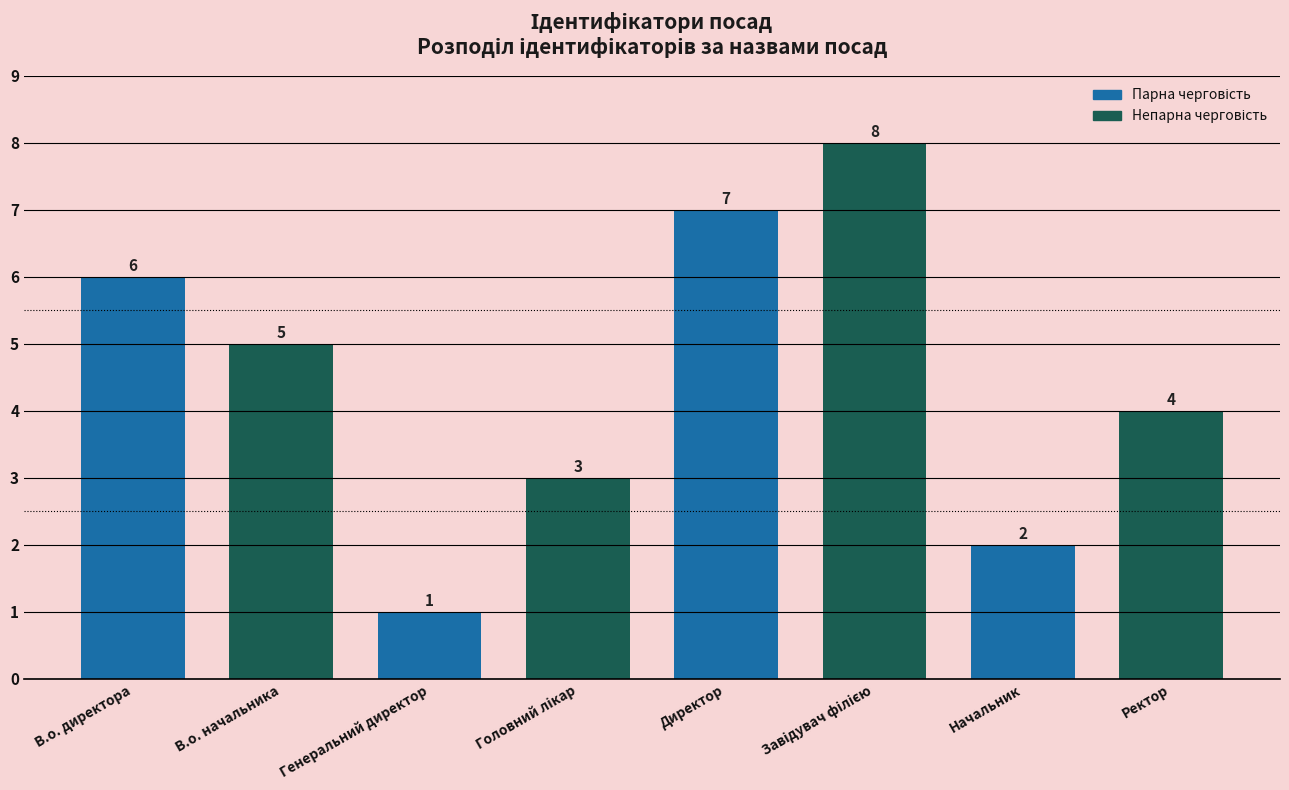

Is it true that the value at Ректор is 4?

True